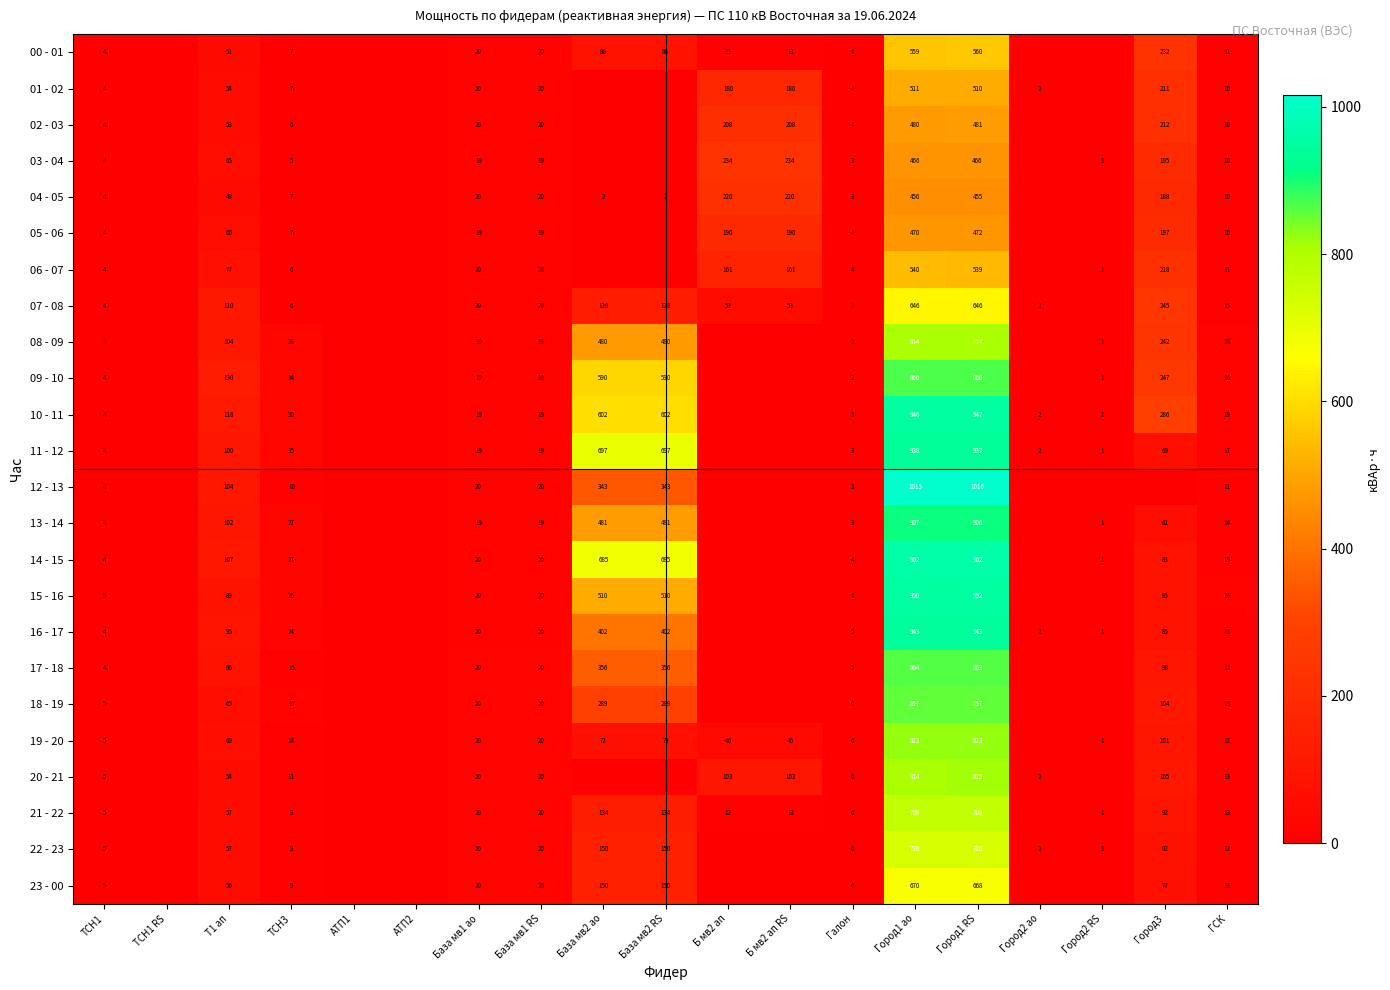

What is the total value across all series at Город1 RS?

17995